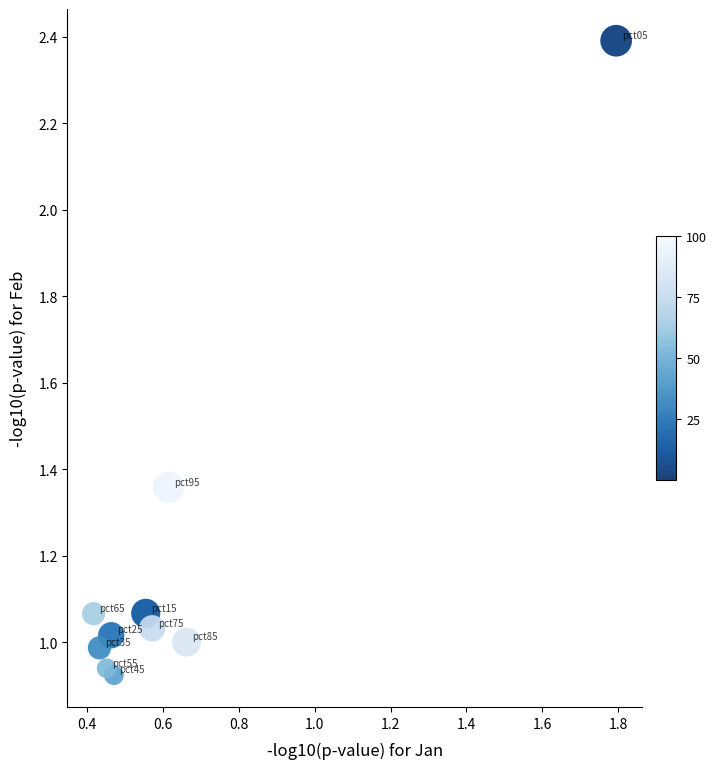

What is the average X value?

0.6